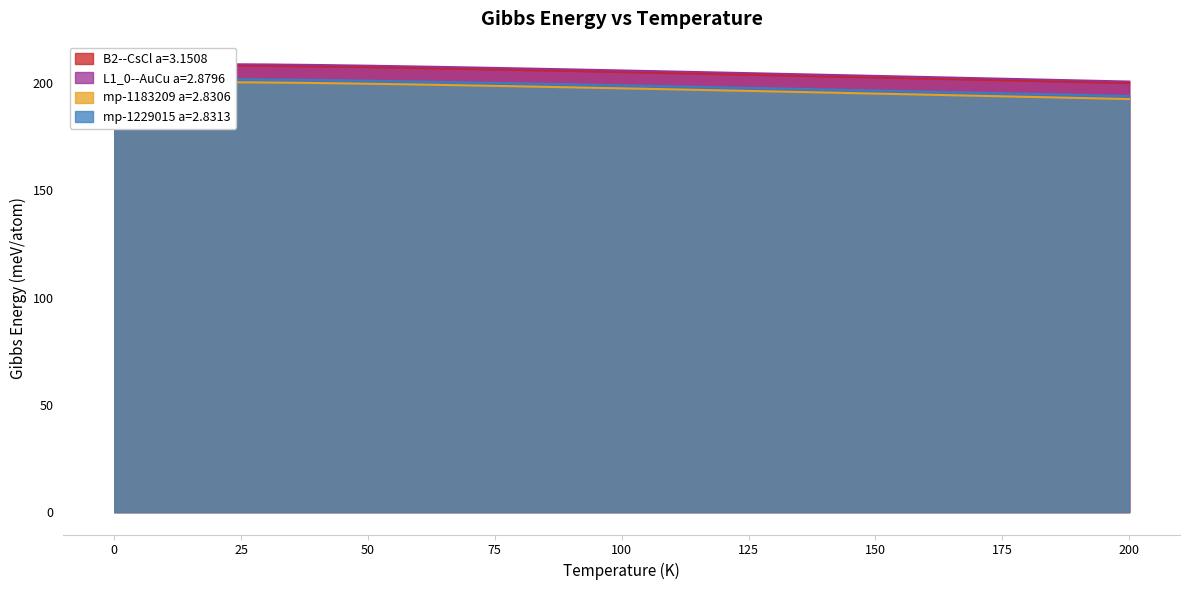

The value of B2--CsCl a=3.1508 at 160.0 is 76.8. True or false?

False